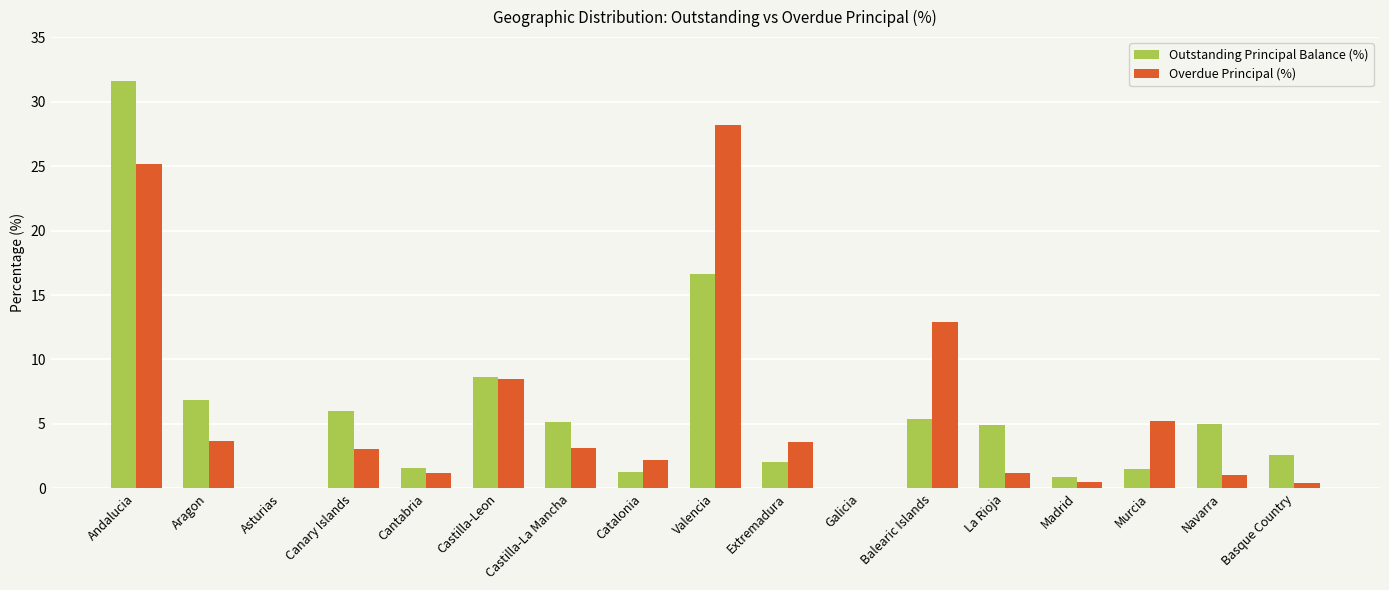

What is the approximate value of Outstanding Principal Balance (%) at Castilla-La Mancha?

5.1